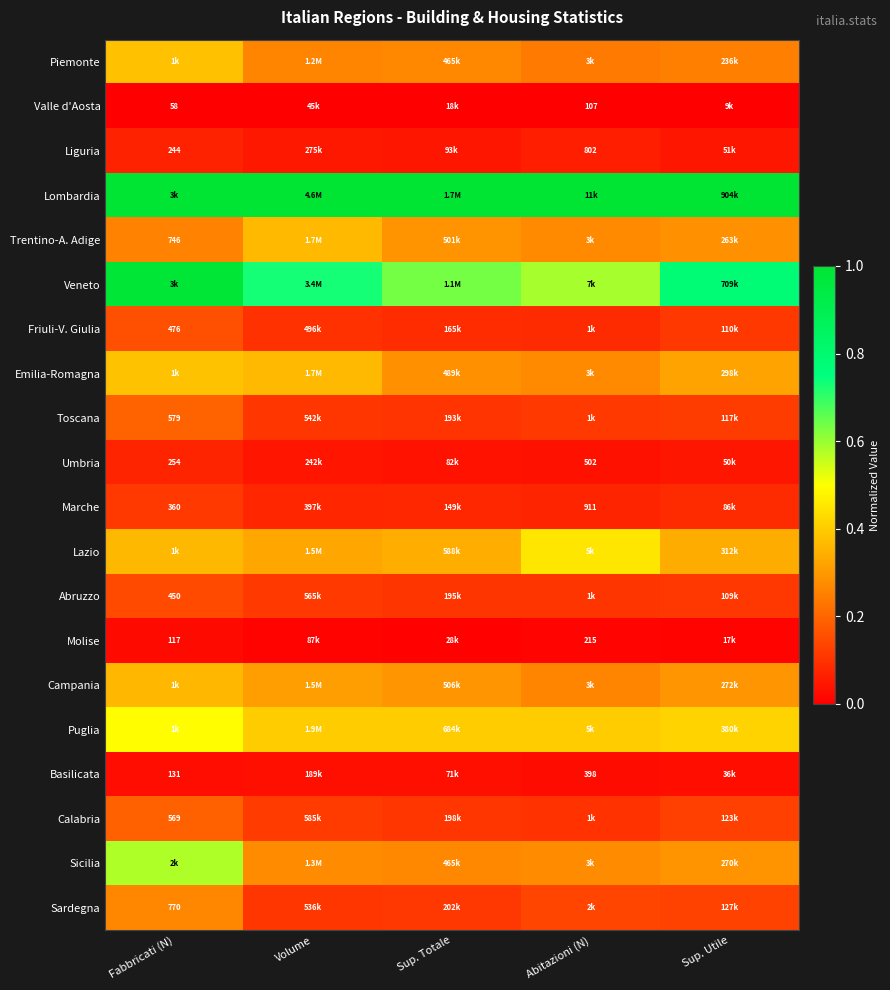

List the series in order of their peak value, lowest first.

Valle d'Aosta, Molise, Basilicata, Liguria, Umbria, Marche, Abruzzo, Friuli-V. Giulia, Calabria, Toscana, Sardegna, Campania, Trentino-A. Adige, Piemonte, Emilia-Romagna, Lazio, Puglia, Sicilia, Veneto, Lombardia